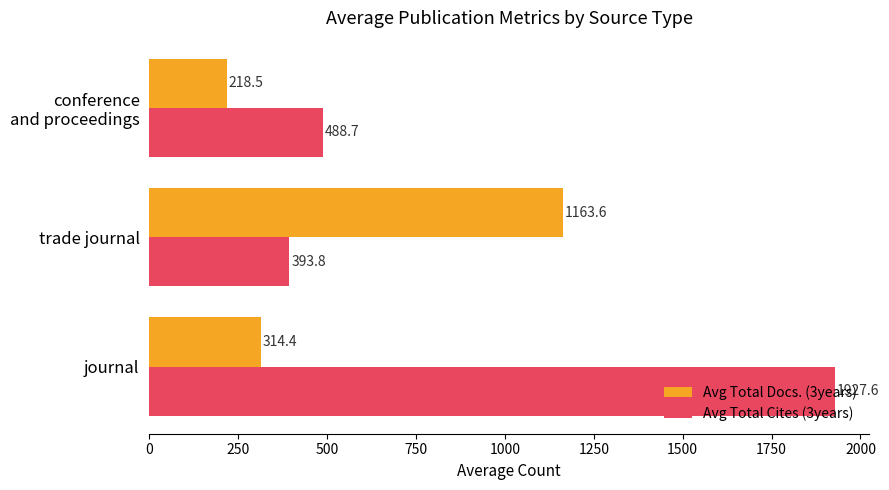

How many data points in Avg Total Docs. (3years) are above 314?

2